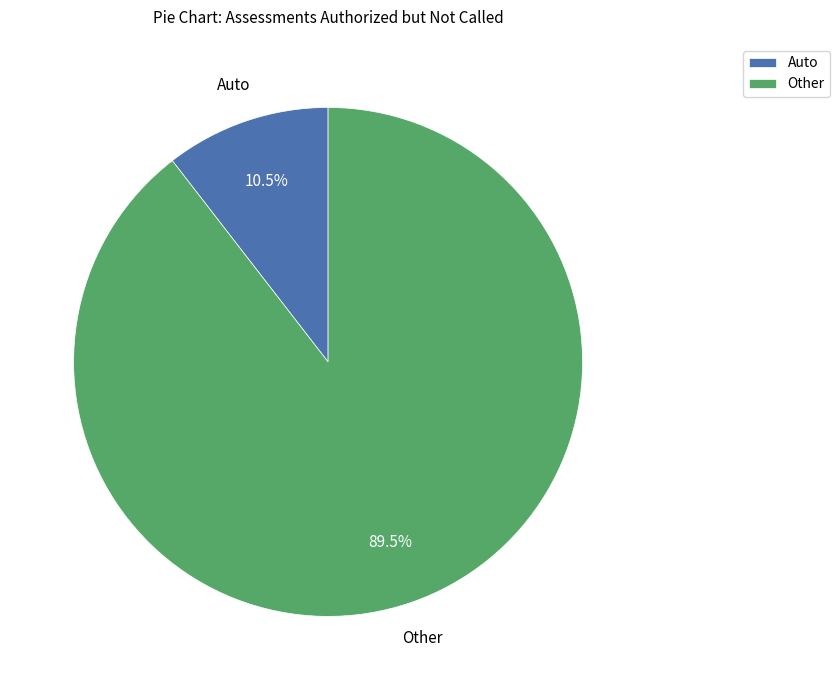

What is the largest slice in the pie chart?

Other